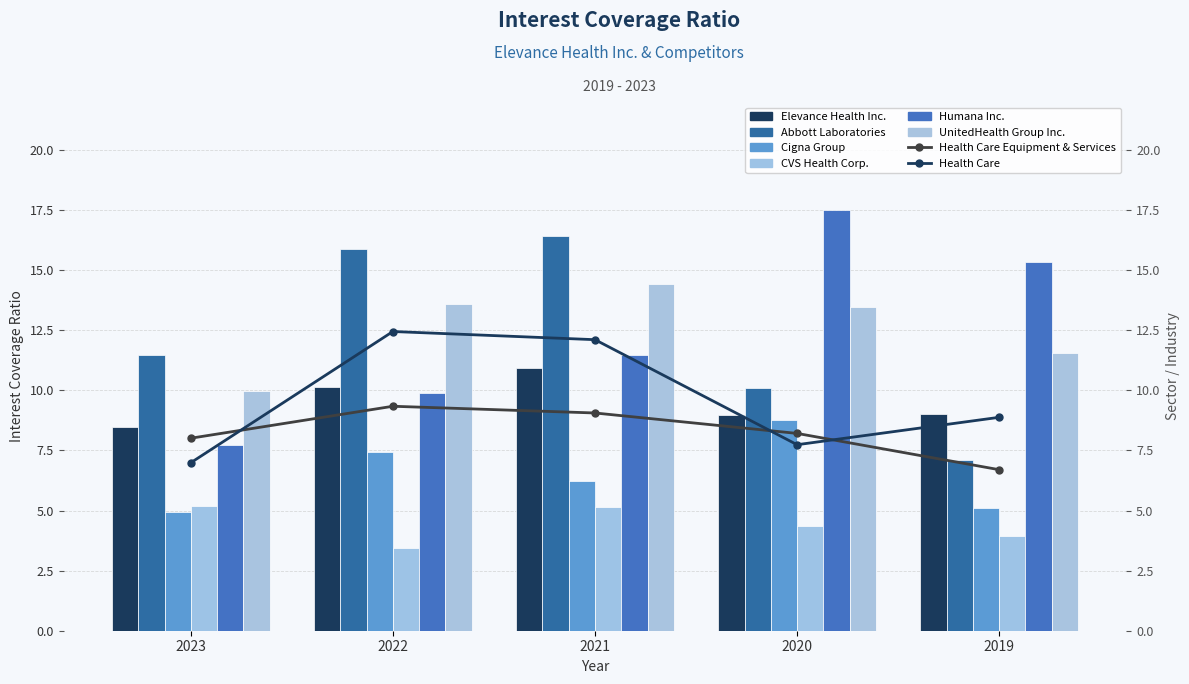

True or false: CVS Health Corp. has a value of 8.2 at 2021.

False